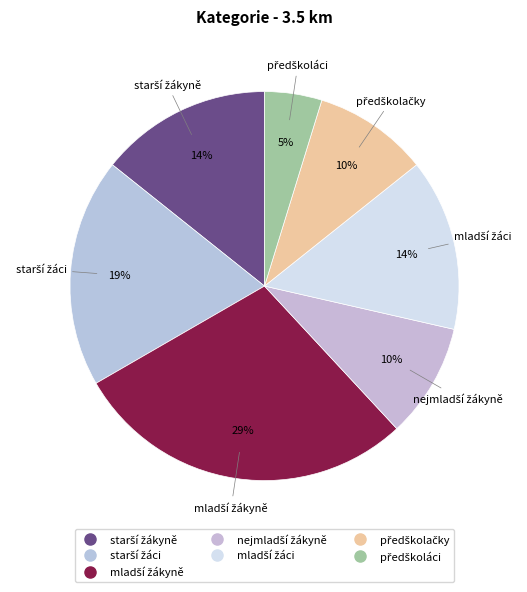

What is the ratio of the value at starší žáci to the value at nejmladší žákyně?

2.0